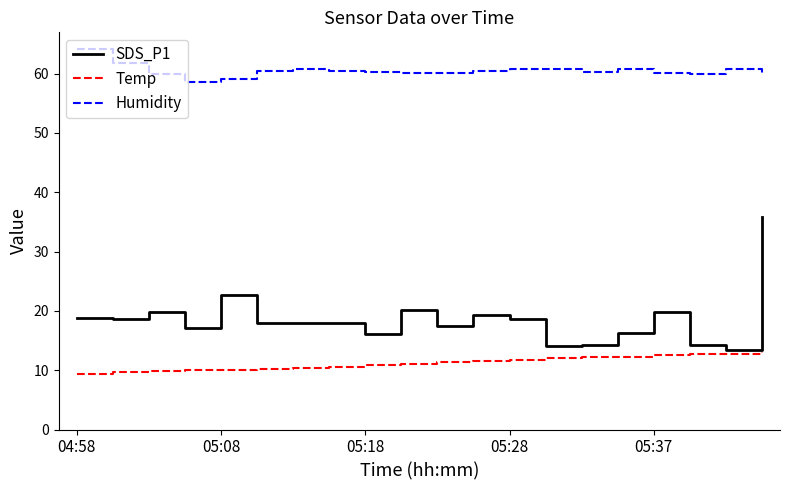

Which series has the largest range (max minus min)?

SDS_P1